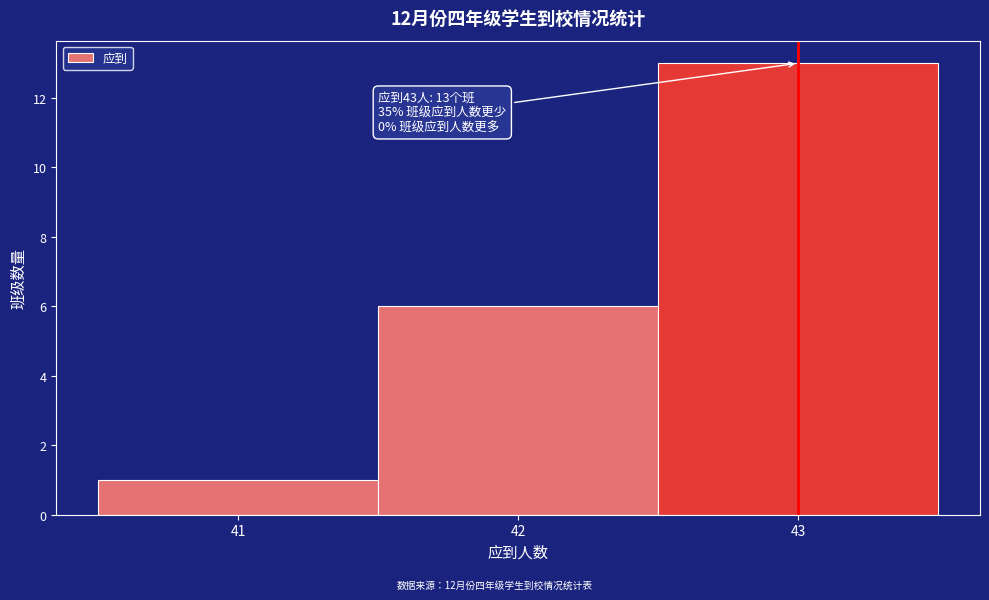

Which range on the x-axis has the tallest bar?

42.5 to 43.5